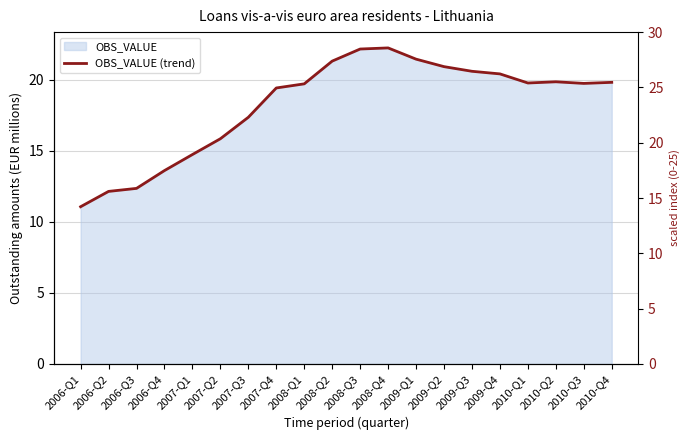

How many points are higher than both their immediate neighbors (excluding endpoints)?

2